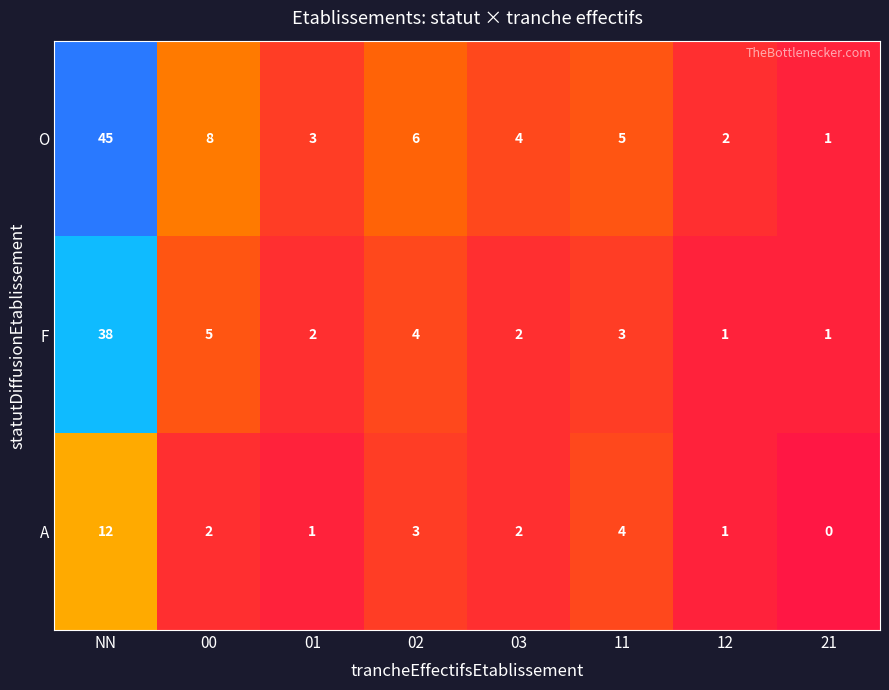

Which series has the largest total across all categories?

O